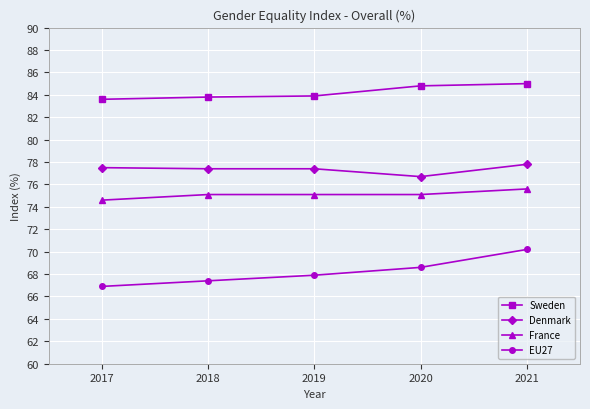

Which series has the largest range (max minus min)?

EU27